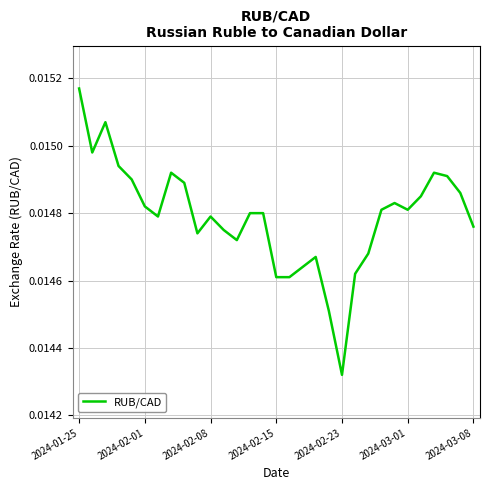

Count the values in the range 0 to 1.

31